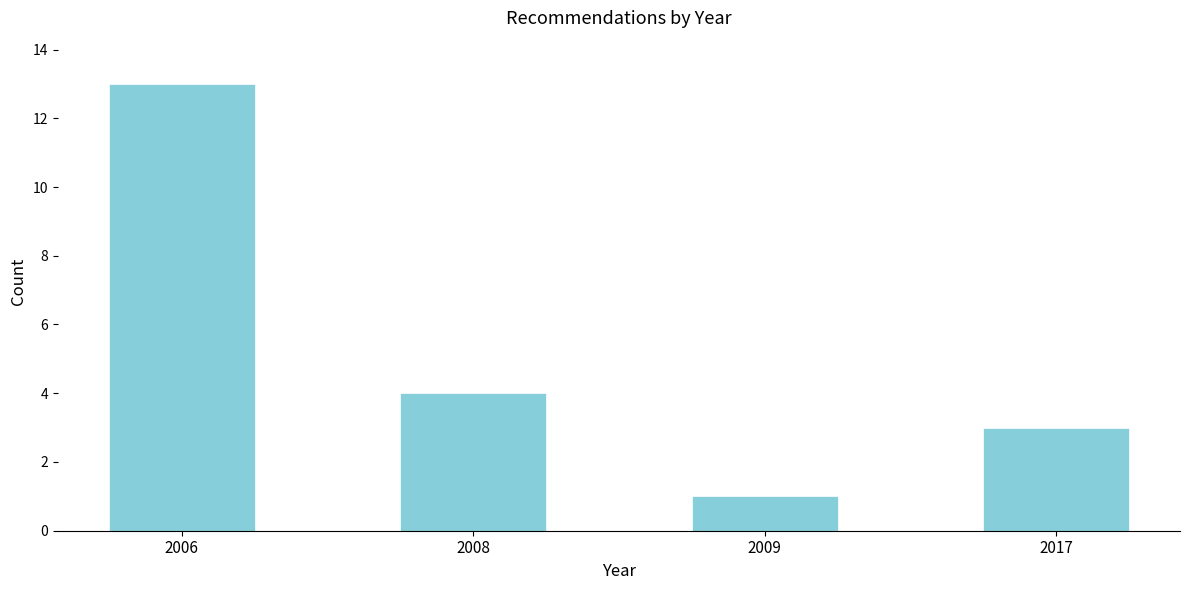

Reading left to right, extract all data points from this chart.

2006=13	2008=4	2009=1	2017=3